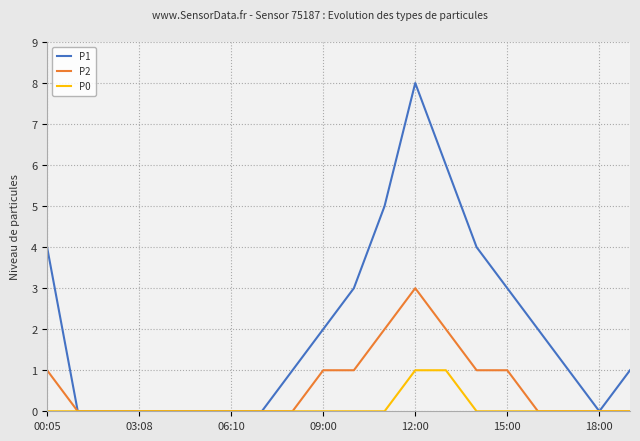

Which series has the widest spread of values?

P1